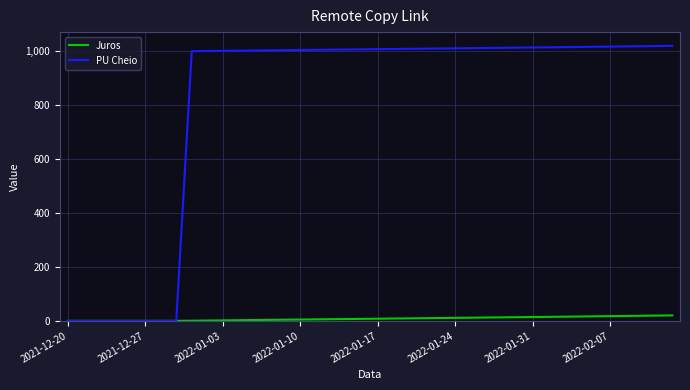

Which series has the largest range (max minus min)?

PU Cheio